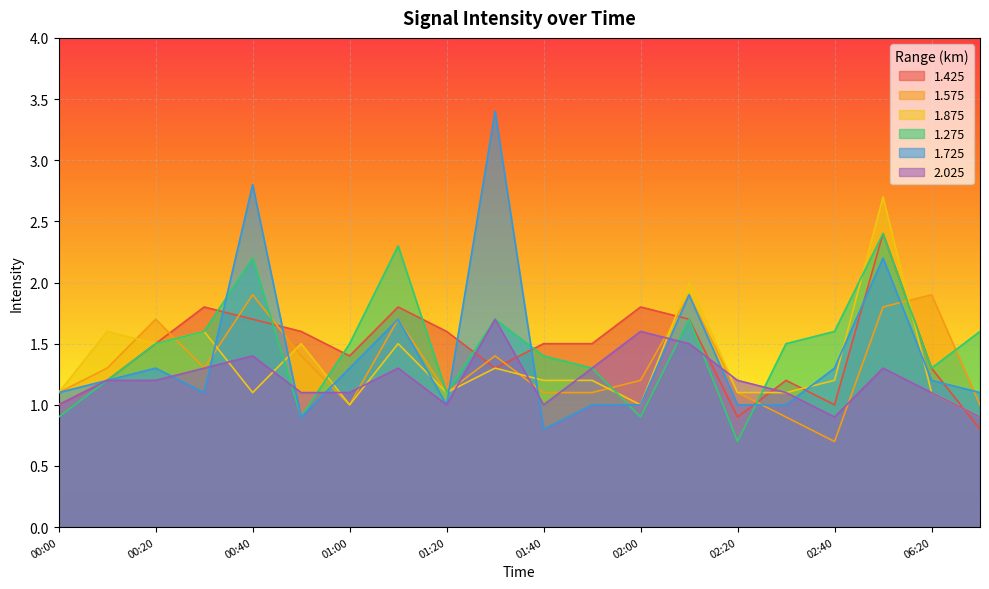

Between 00:20 and 00:50, which series saw the biggest shift?

1.275